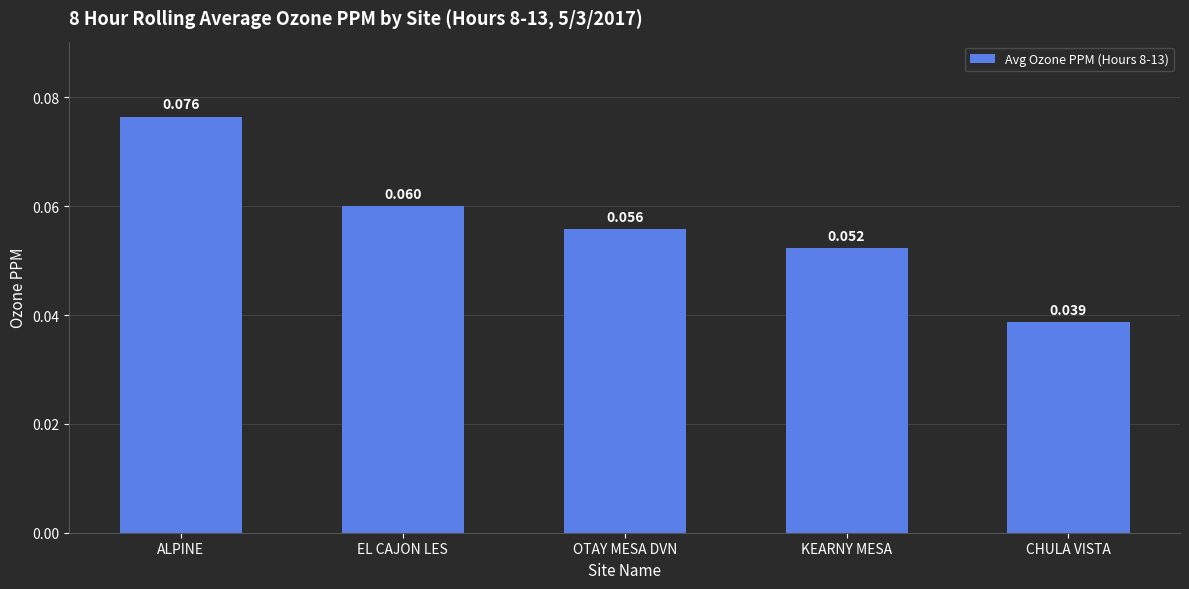

What is the label of the 2nd bar from the right?

KEARNY MESA